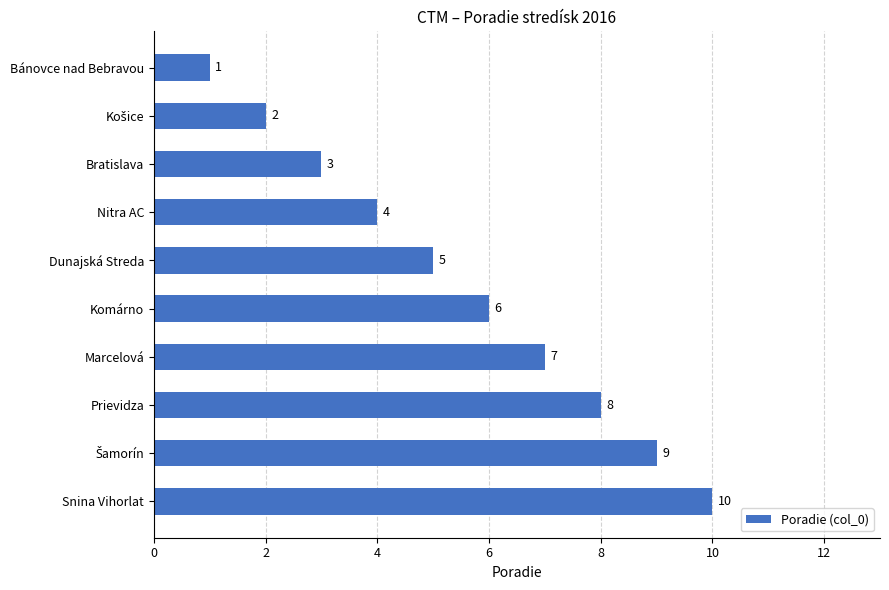

What position from the top is Bratislava?

3